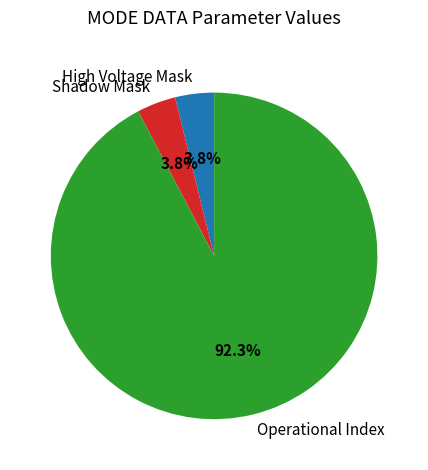

What is the largest slice in the pie chart?

Operational Index